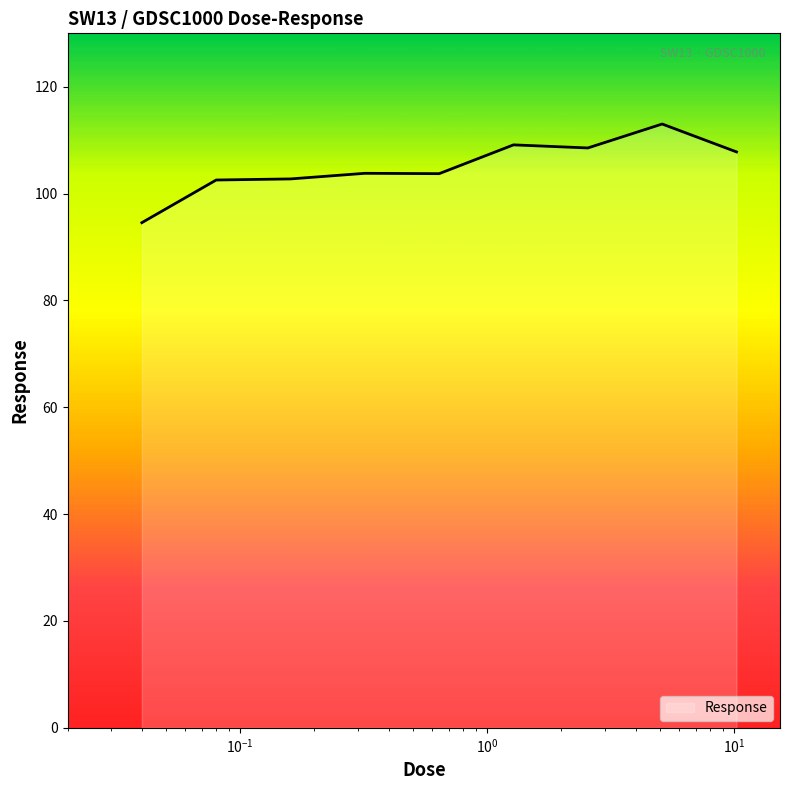

What is the minimum value shown in the chart?

94.6